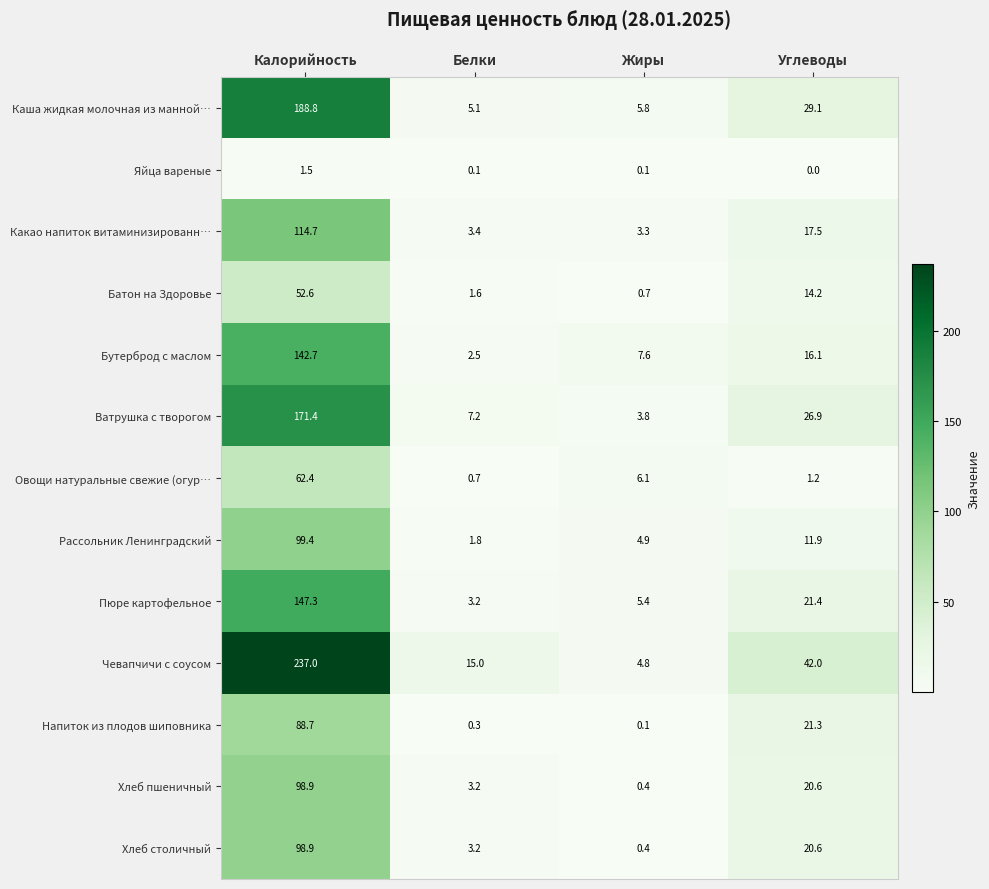

What is the difference between the Хлеб пшеничный values at Белки and Жиры?

2.8